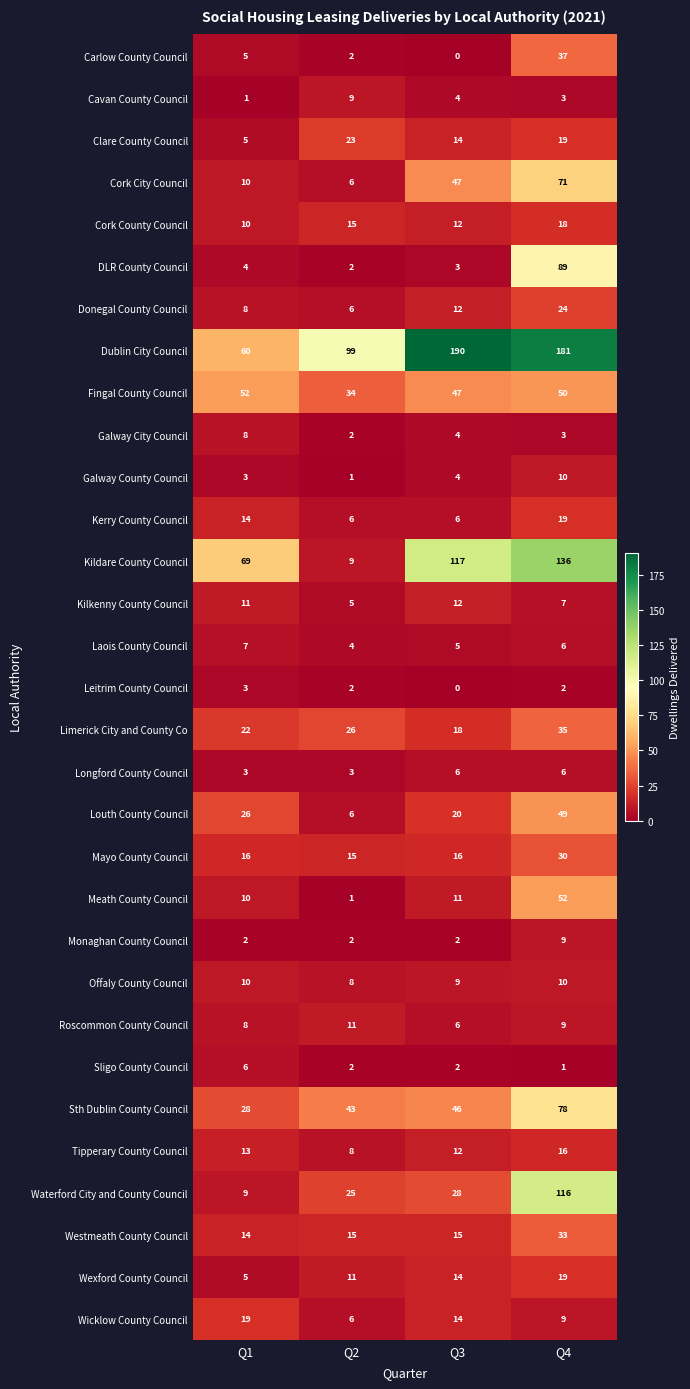

True or false: Monaghan County Council has a value of 1 at Q1.

False